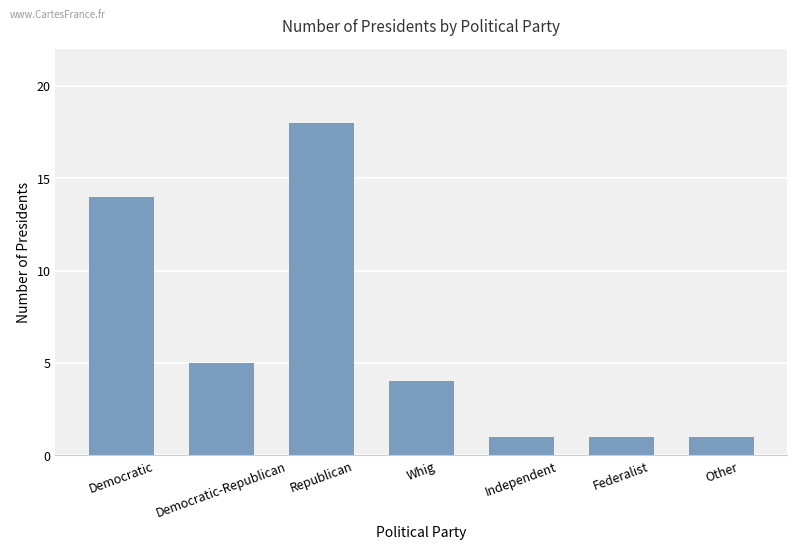

What is the average value?

6